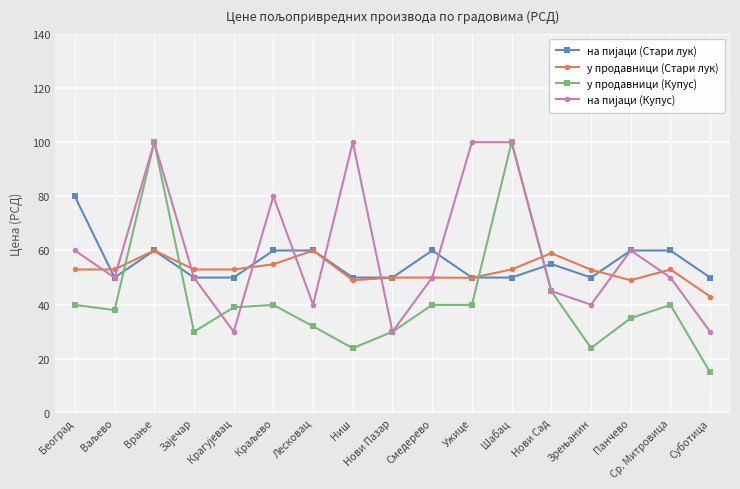

What is the difference between the second highest and minimum values in the у продавници (Стари лук) series?

17.0